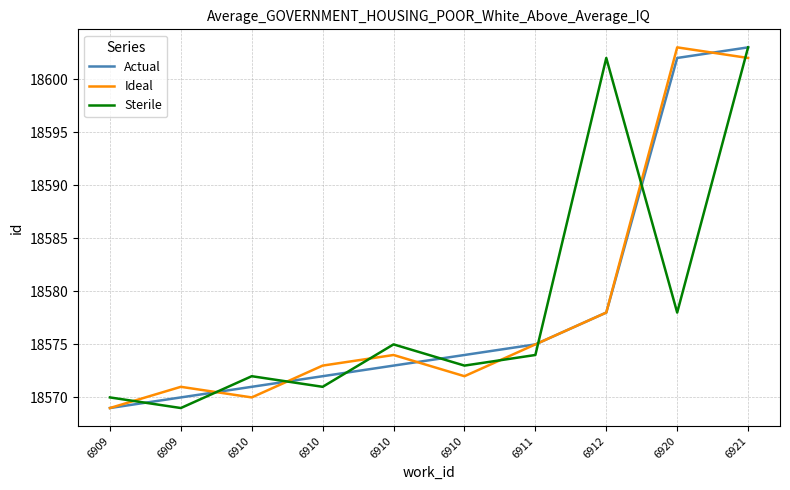

Is this an area chart (filled region under the line)?

No